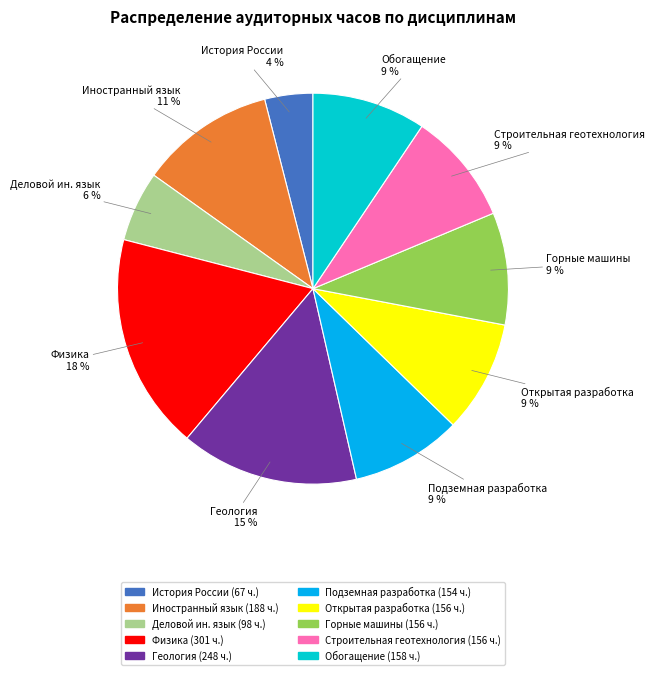

How many segments does this pie chart have?

10